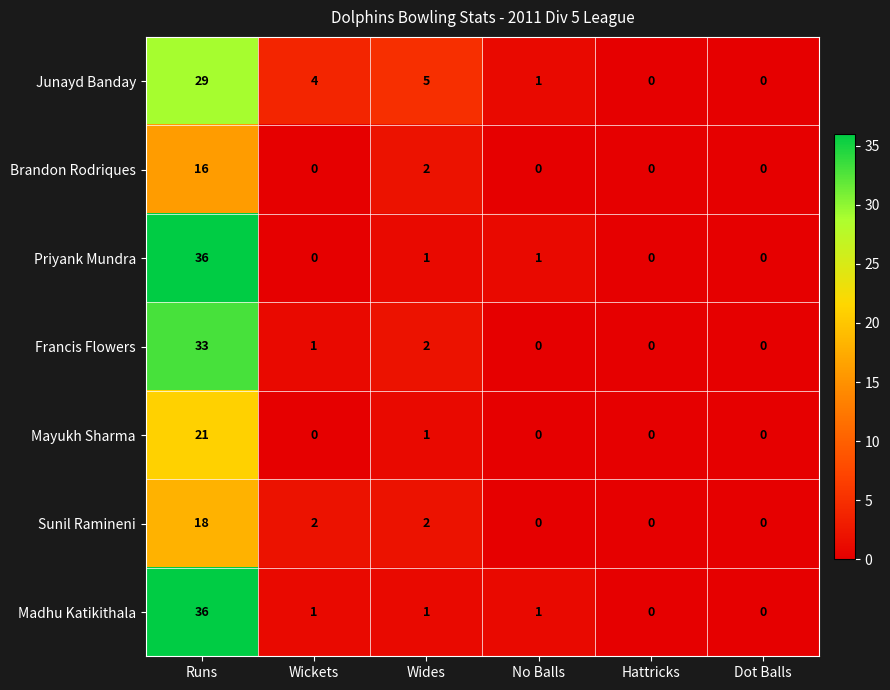

How many positive values does the Sunil Ramineni series have?

3